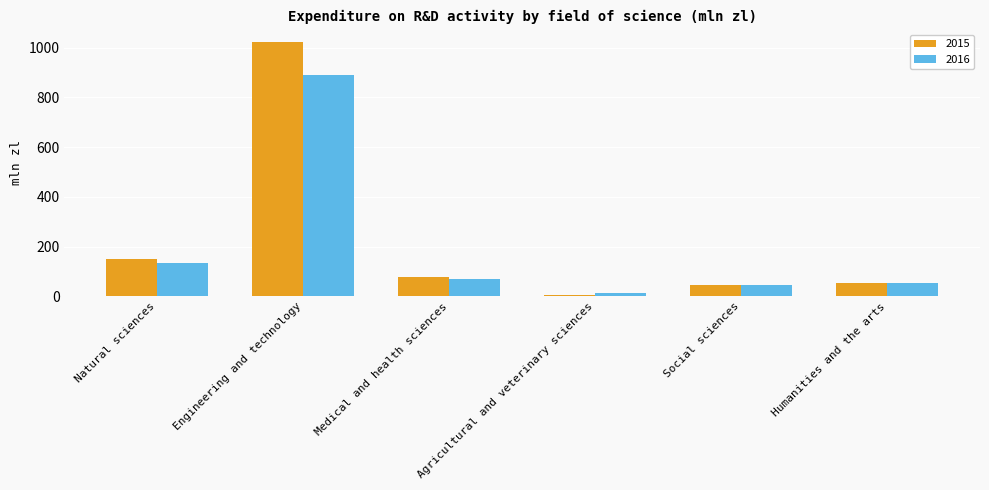

What value does the 2015 series have at Natural sciences?

149.8